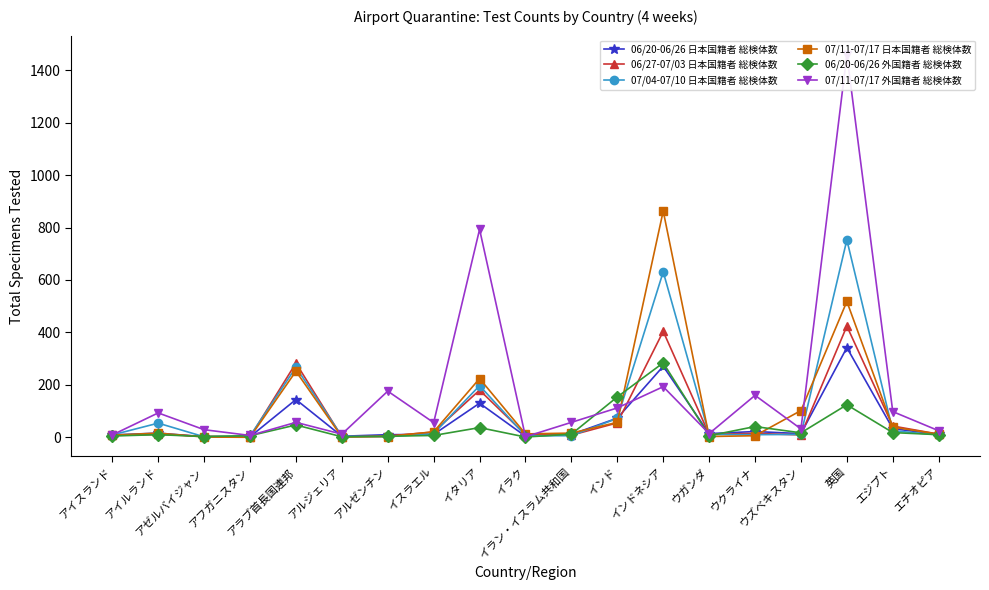

At which label does 07/11-07/17 日本国籍者 総検体数 reach its minimum?

アフガニスタン